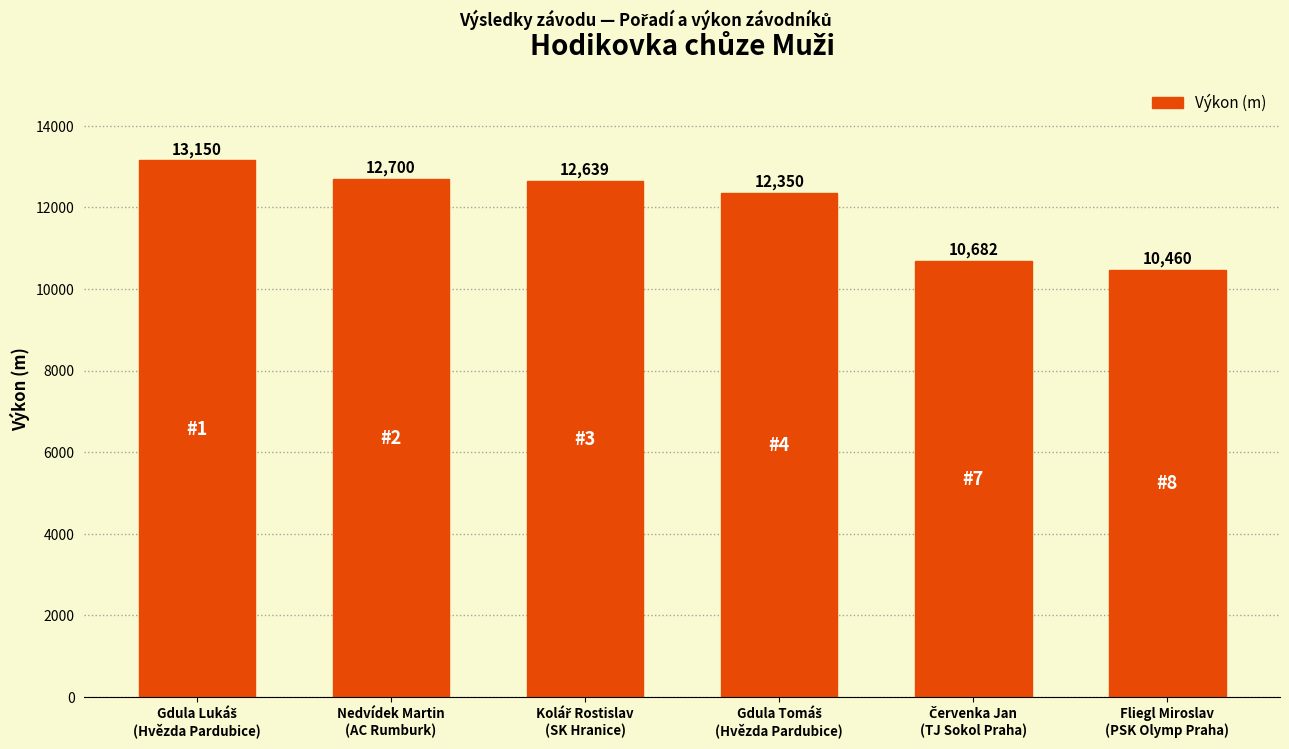

What is the difference between the maximum and minimum values?

2690